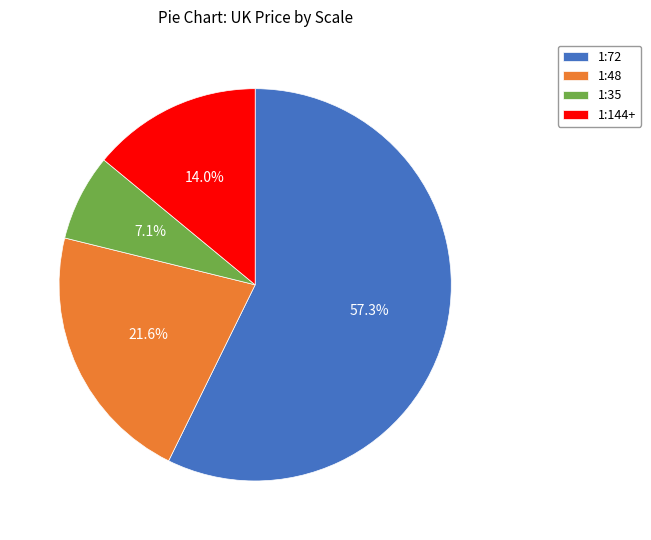

What is the ratio of the value at 1:144+ to the value at 1:48?

0.6